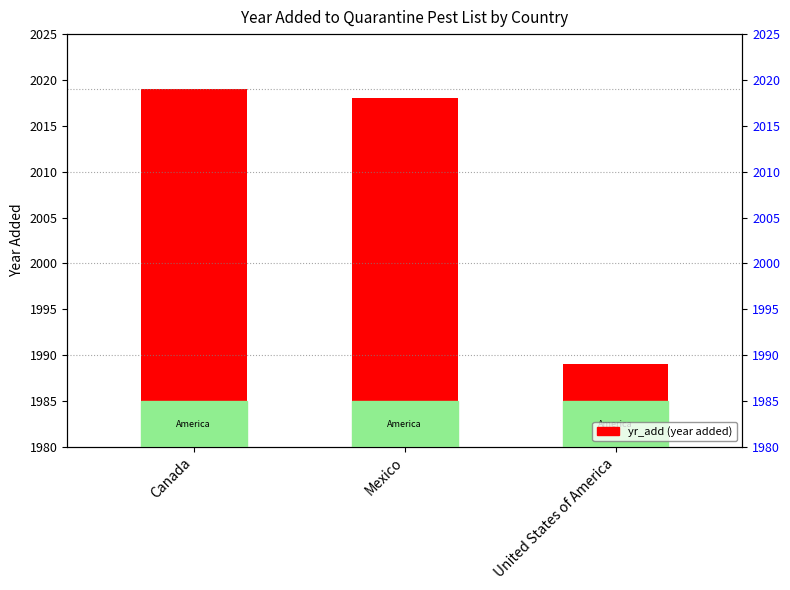

List the labels in order of value, largest first.

Canada, Mexico, United States of America